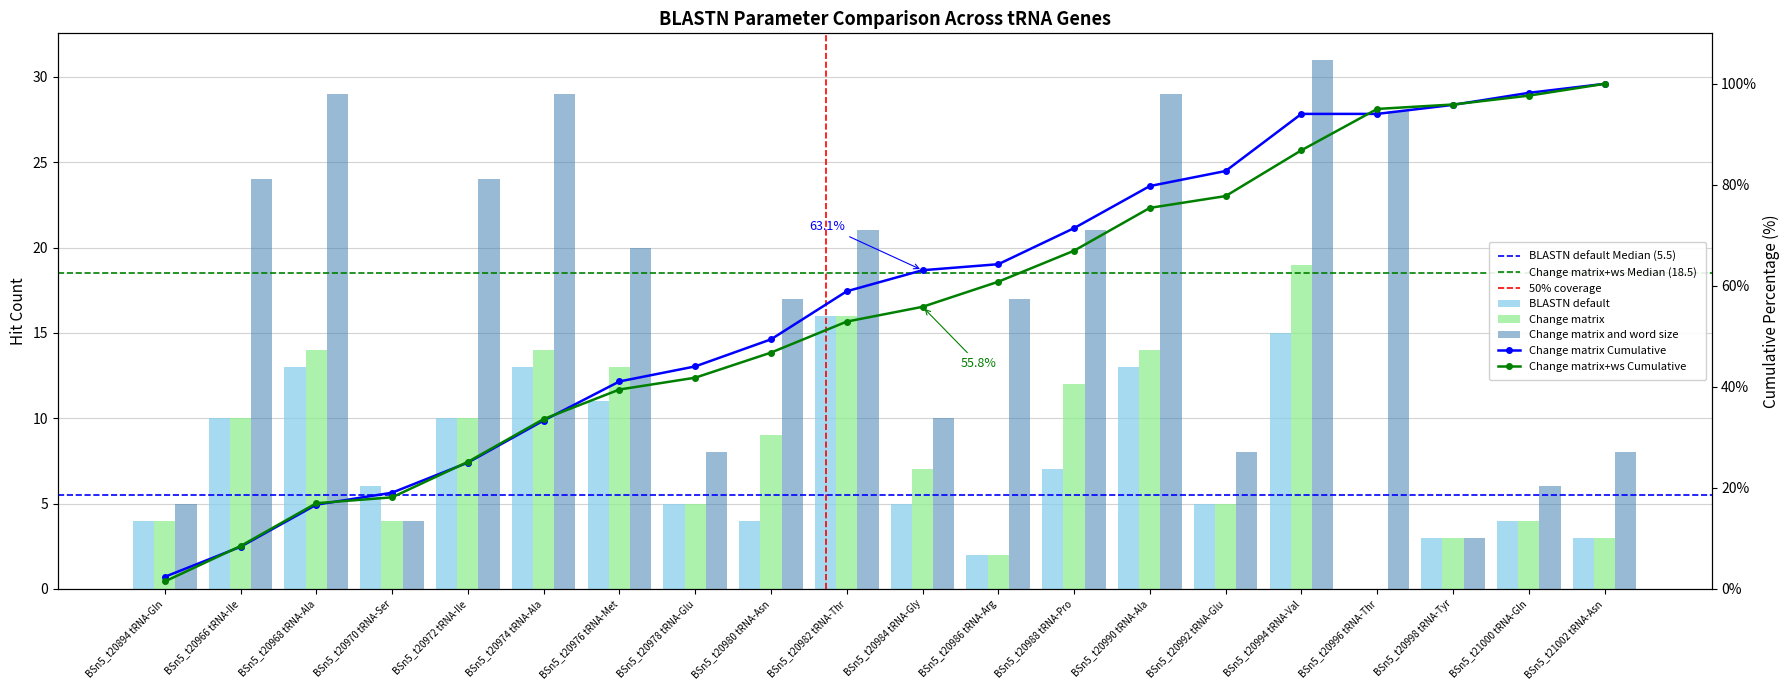

What is the label of the 18th bar from the left?

BSn5_t20998 tRNA-Tyr